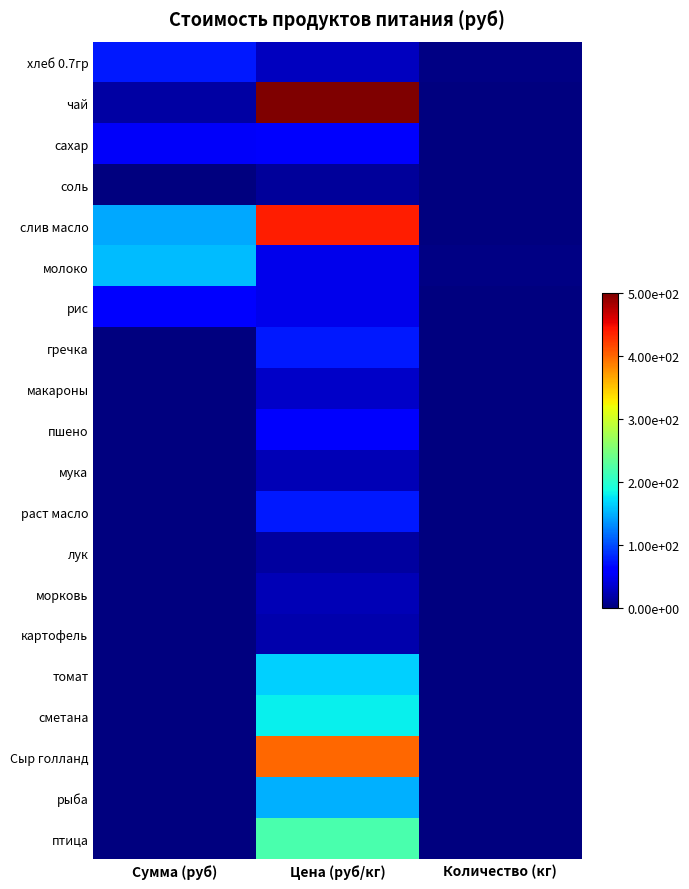

Which series changed the most between Цена (руб/кг) and Количество (кг)?

чай